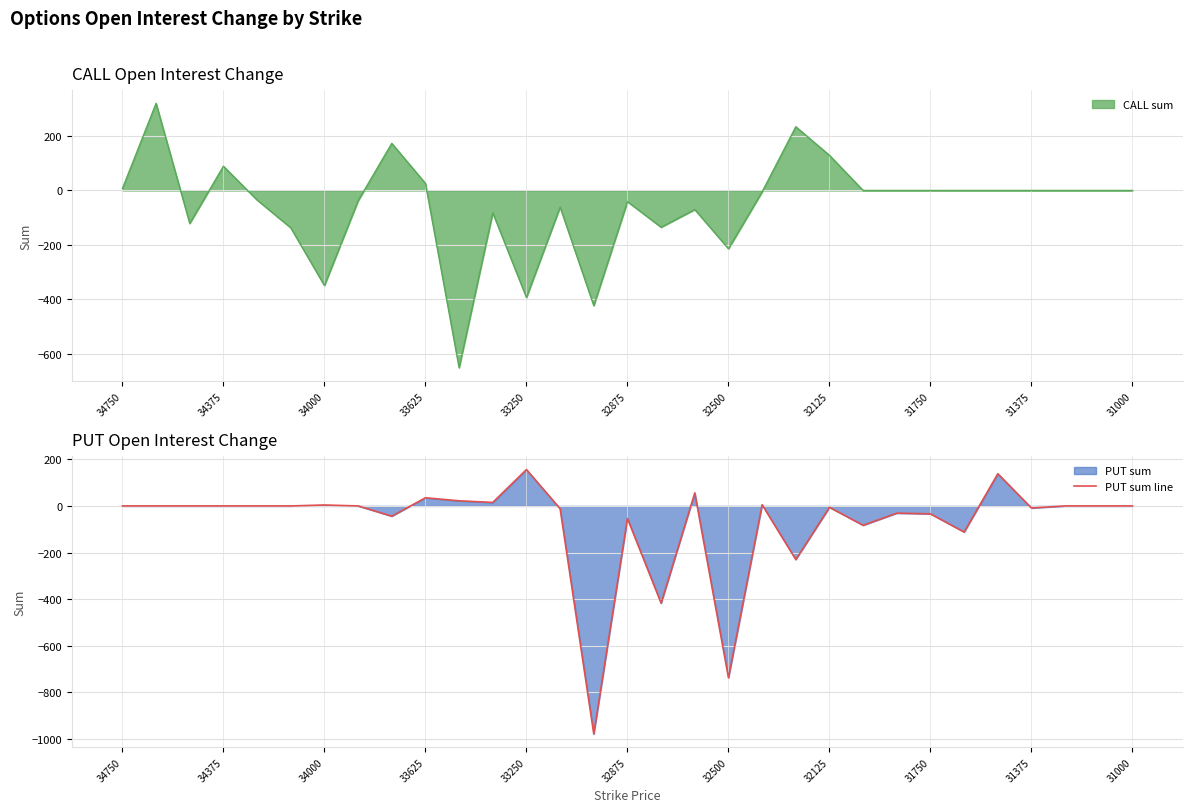

What is the lowest value of the PUT sum line series?

-978